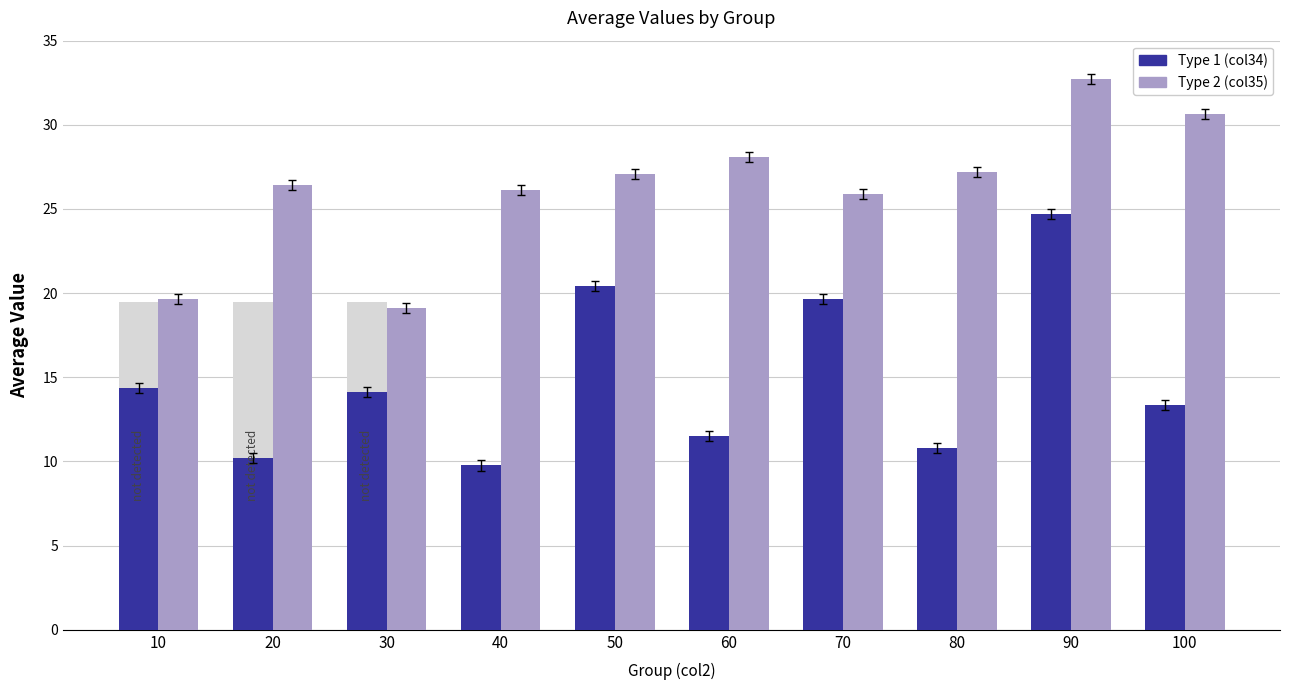

Where is Type 1 (col34) nearest to the value 17?

70